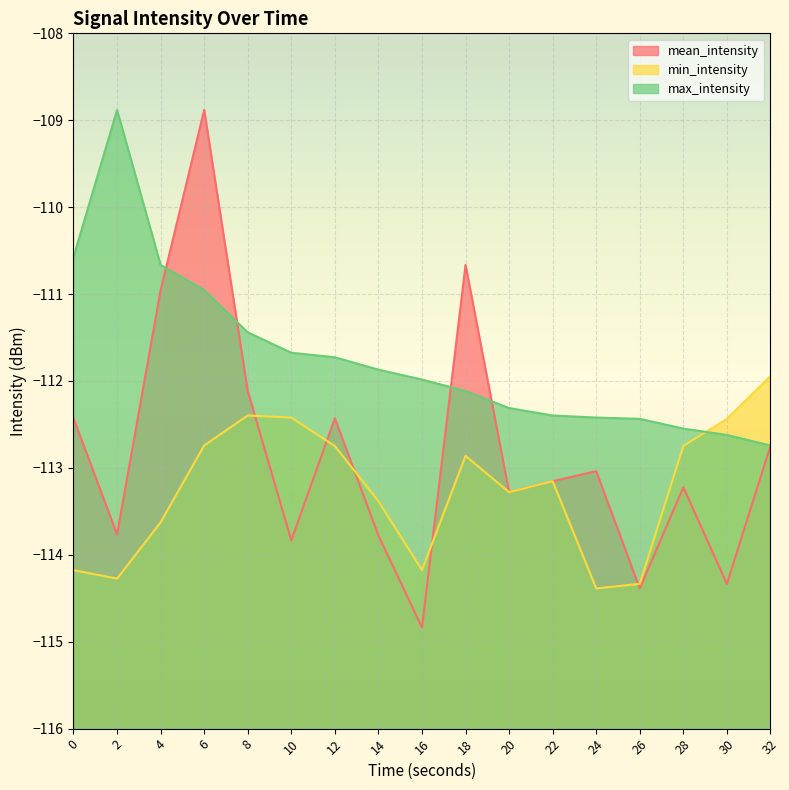

What is the difference between the highest and lowest values at 18?

2.2